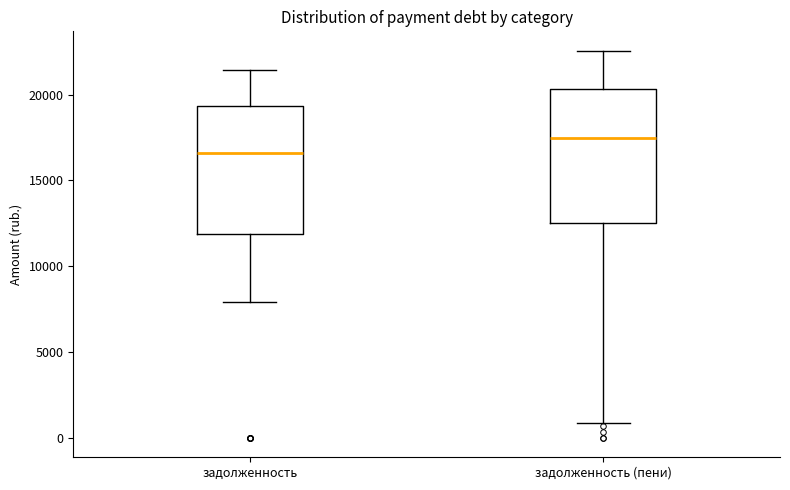

Which box's median line is the highest?

задолженность (пени)